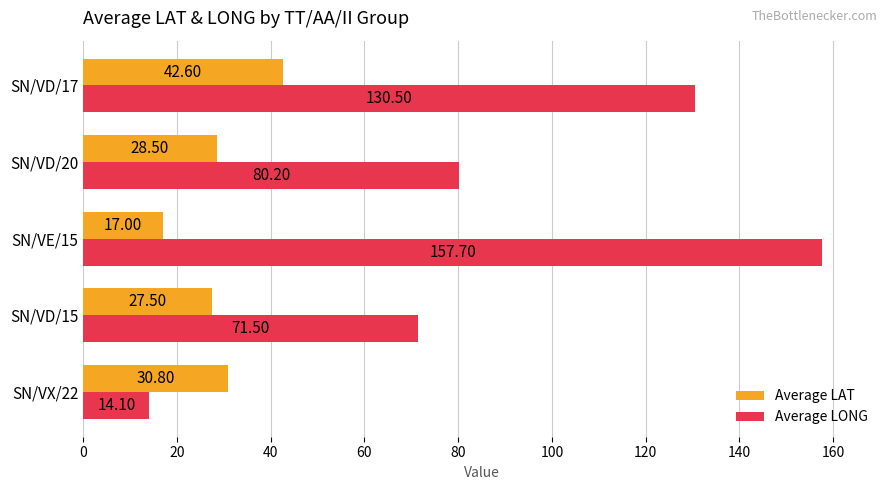

List the series in order of their peak value, highest first.

Average LONG, Average LAT